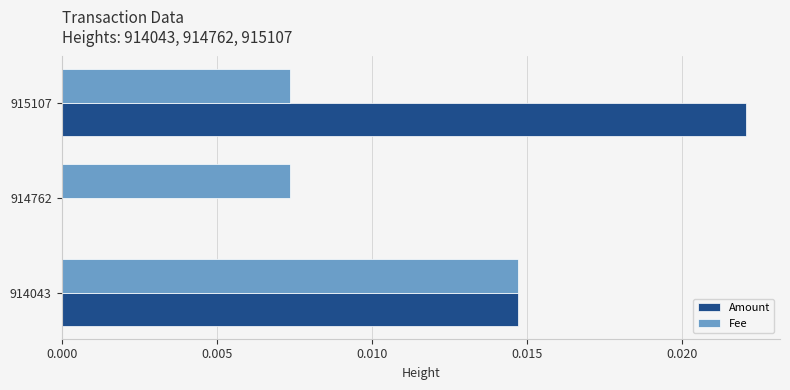

Where is Amount nearest to the value 0?

914762